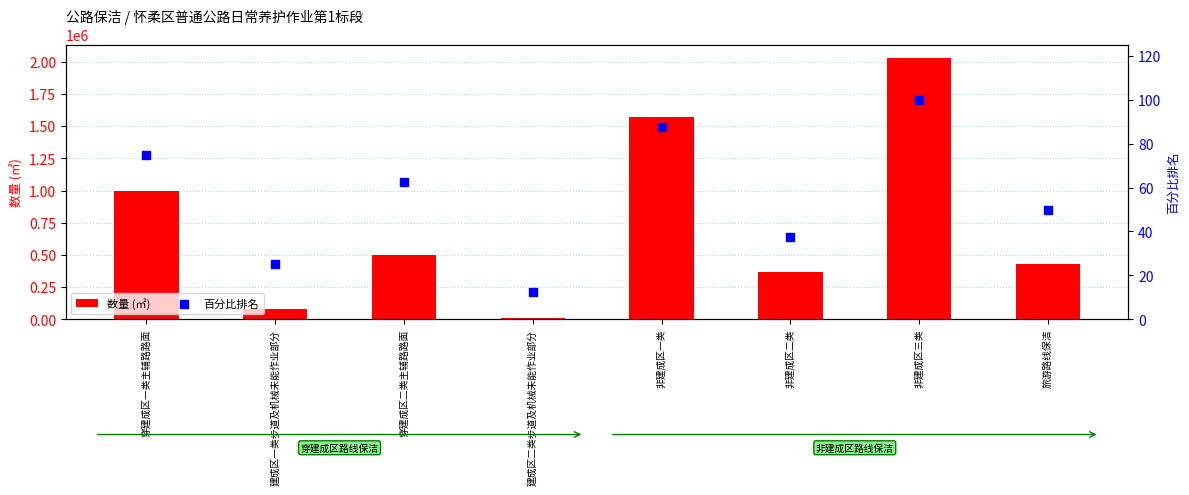

Which series contains the lowest Y value?

百分比排名